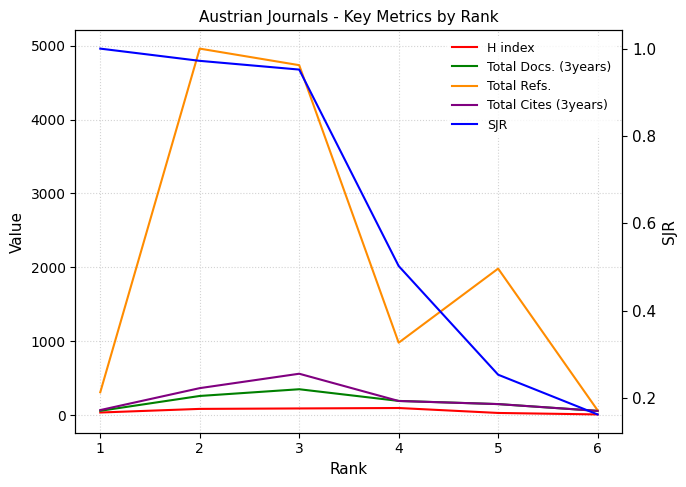

At which label does H index reach its minimum?

6